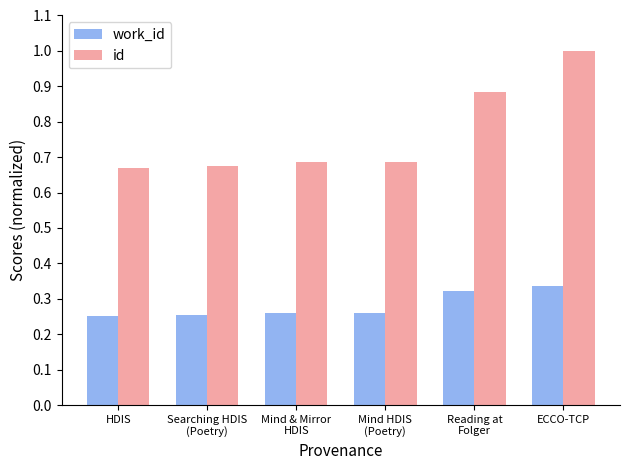

At which category is the sum across all series the highest?

ECCO-TCP